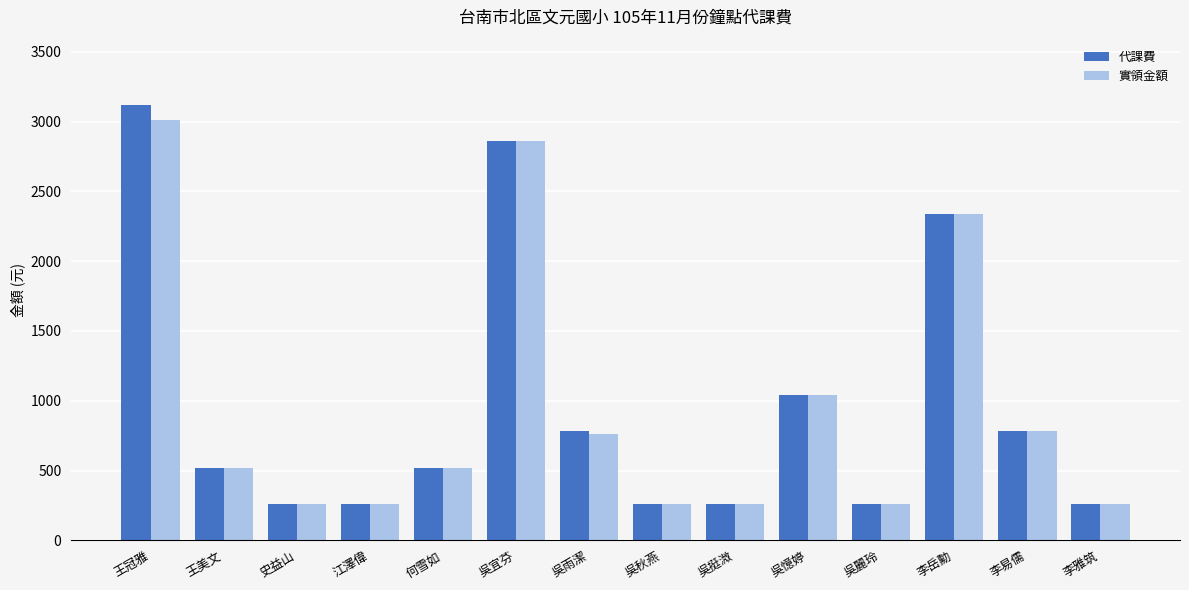

What is the average value of the 實領金額 series?

957